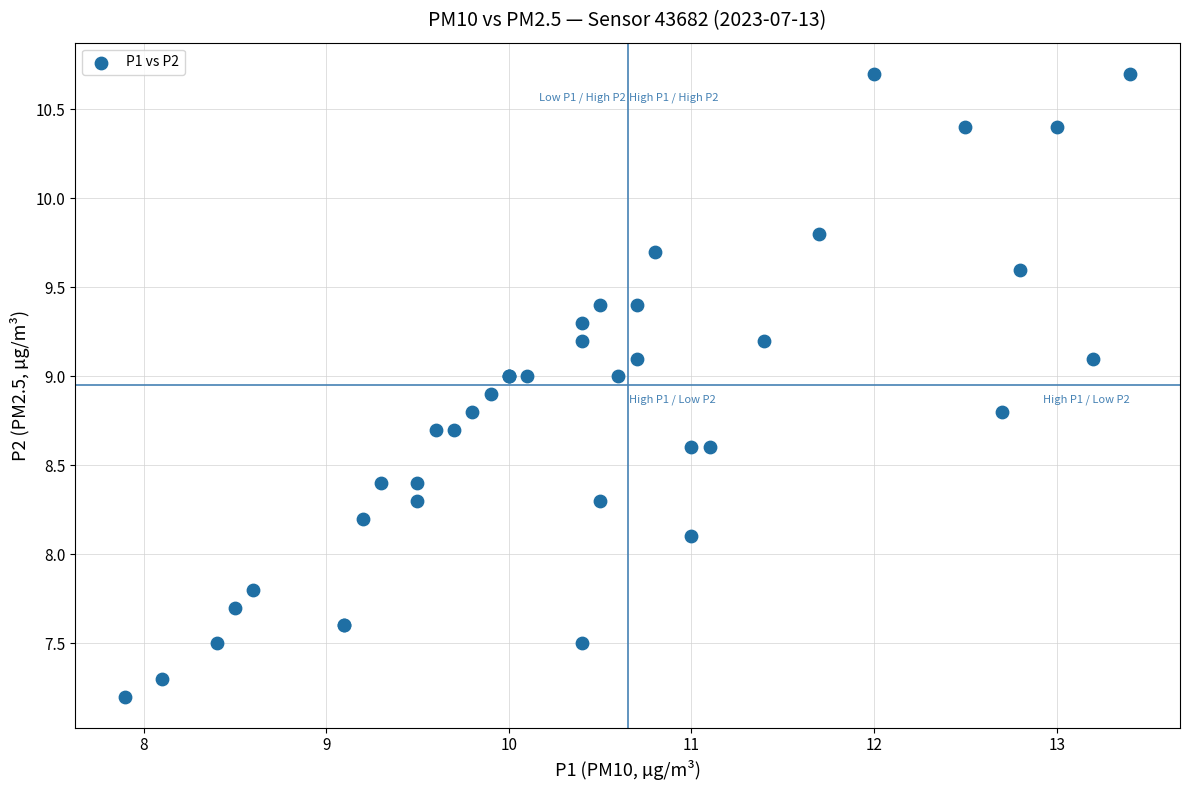

What Y value in the scatter plot is closest to 8?

8.1